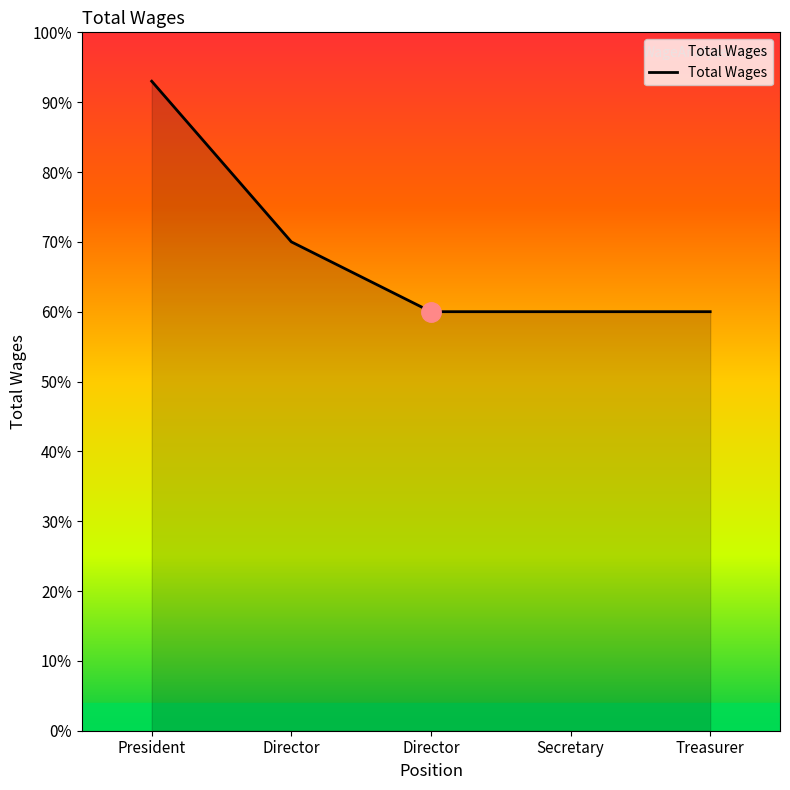

Does the chart have visible grid lines?

No